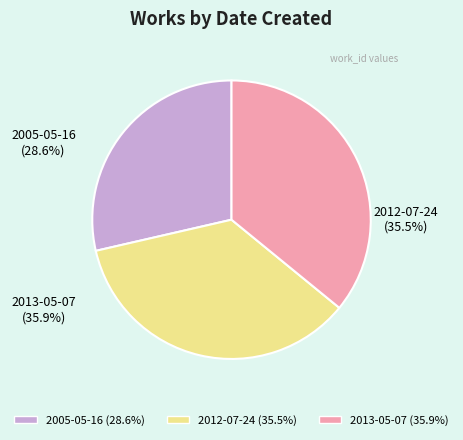

Which slice is the largest?

2013-05-07